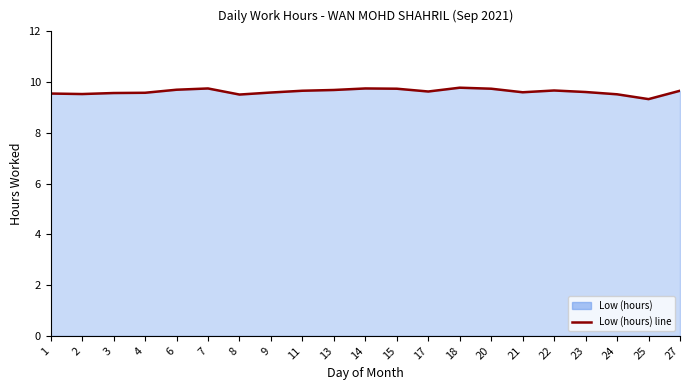

Reading left to right, transcribe all the data shown in this chart.

9.6	9.5	9.6	9.6	9.7	9.8	9.5	9.6	9.7	9.7	9.8	9.7	9.6	9.8	9.7	9.6	9.7	9.6	9.5	9.3	9.7